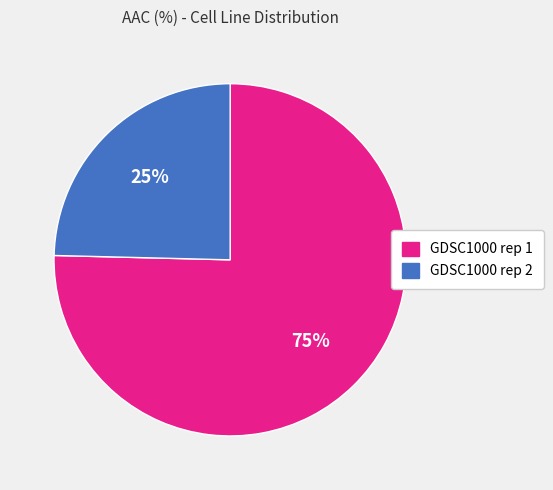

Is it true that GDSC1000 rep 2 is 37% of the pie?

False